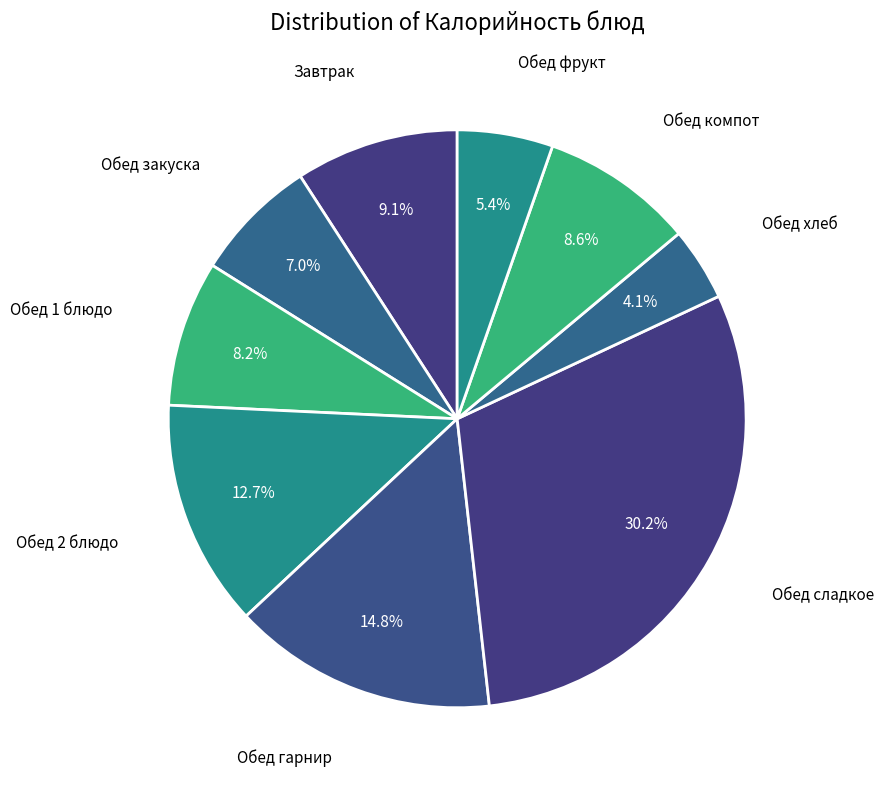

How many segments does this pie chart have?

9